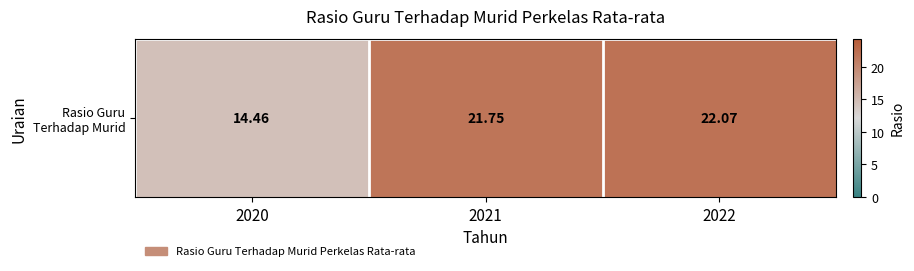

What is the average value?

19.4